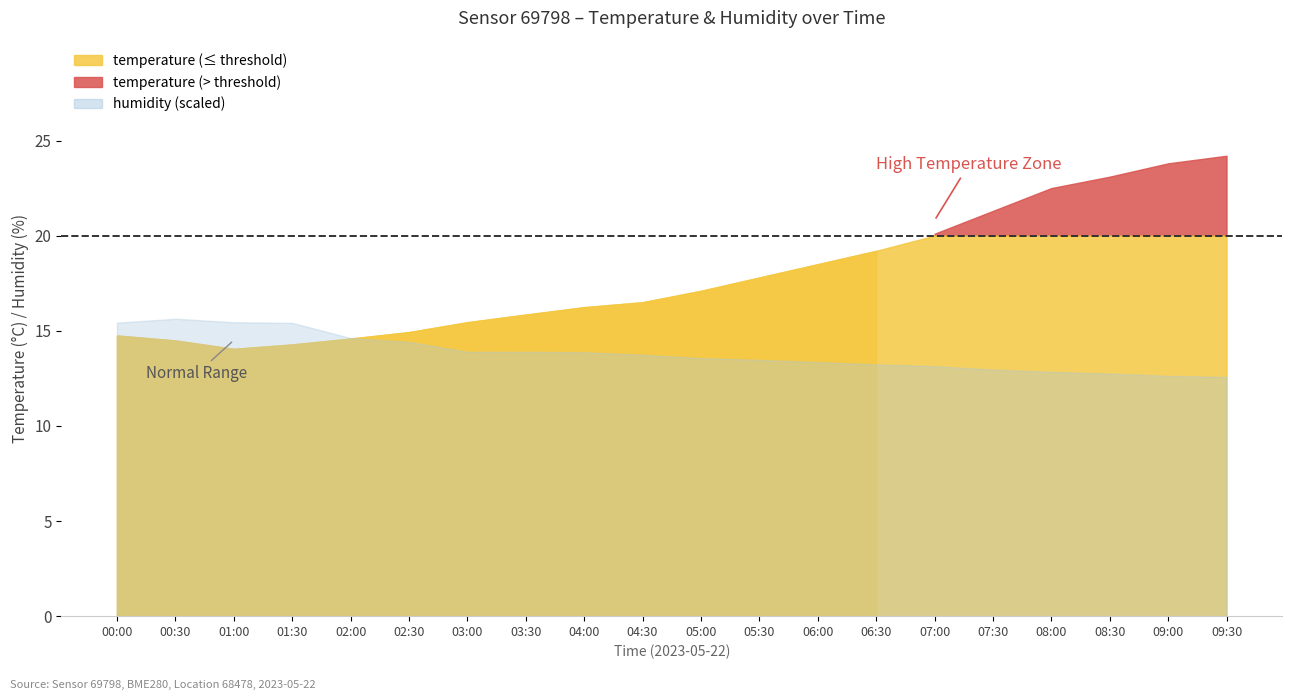

Reading left to right, what are all the values shown in this chart?

temperature: 00:00=14.8	00:30=14.5	01:00=14.1	01:30=14.3	02:00=14.6	02:30=14.9	03:00=15.4	03:30=15.8	04:00=16.2	04:30=16.5	05:00=17.1	05:30=17.8	06:00=18.5	06:30=19.2	07:00=20.1	07:30=21.3	08:00=22.5	08:30=23.1	09:00=23.8	09:30=24.2
humidity: 00:00=51.4	00:30=52.1	01:00=51.5	01:30=51.4	02:00=48.7	02:30=48.0	03:00=46.3	03:30=46.3	04:00=46.2	04:30=45.8	05:00=45.2	05:30=44.9	06:00=44.5	06:30=44.1	07:00=43.8	07:30=43.2	08:00=42.8	08:30=42.5	09:00=42.1	09:30=41.9